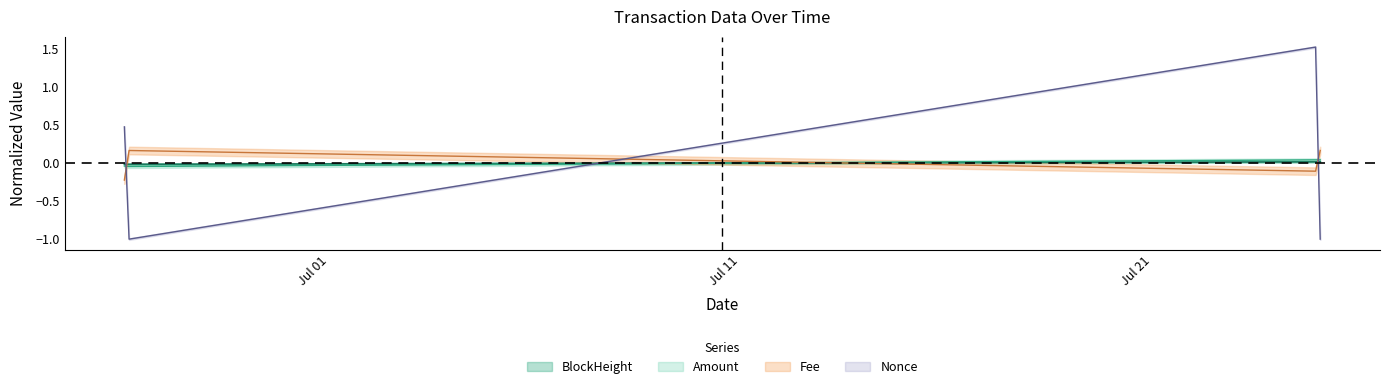

True or false: Nonce has a value of 0.5 at 2023-07-24 23:18:00.

False